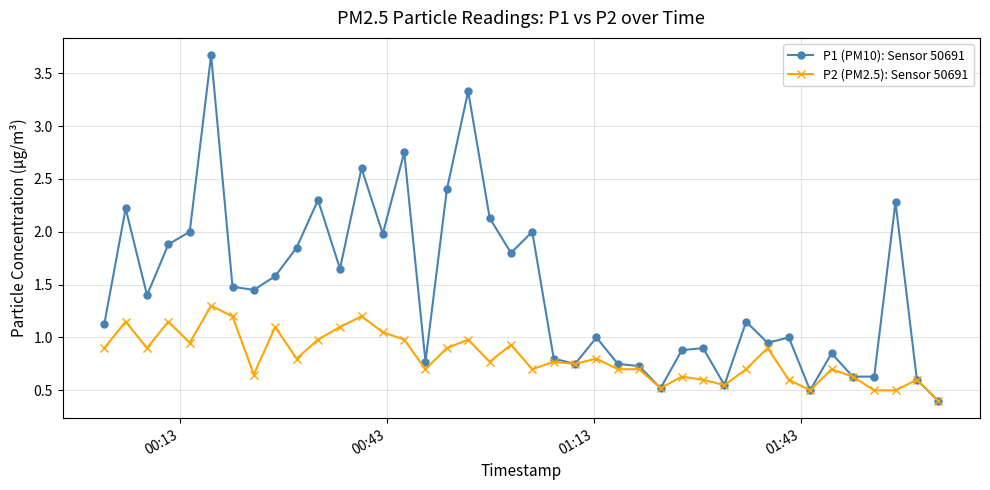

What is the minimum value shown in the chart?

0.4